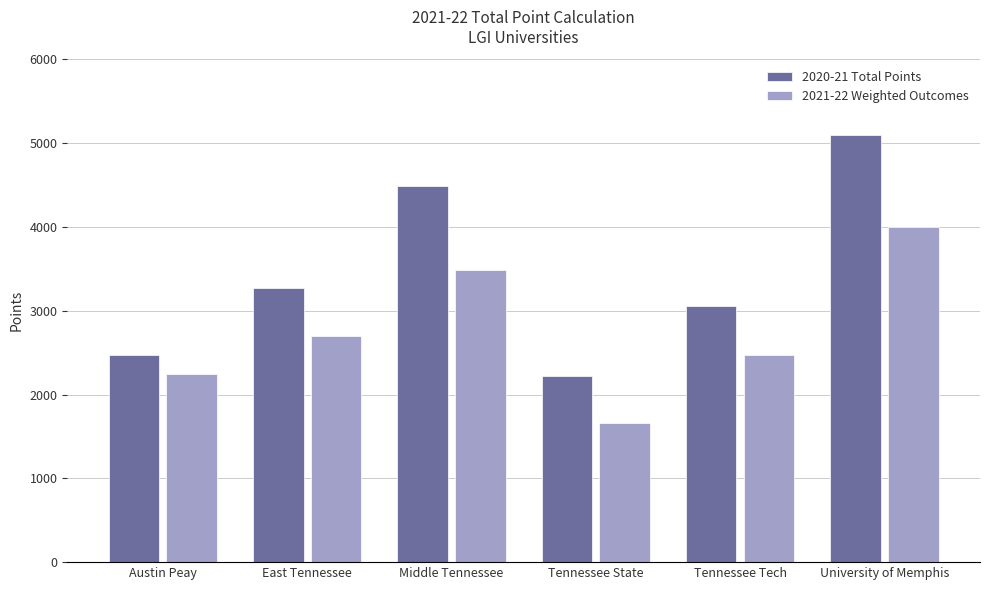

Reading left to right, list all the values displayed in this chart.

2020-21 Total Points: Austin Peay=2476.9	East Tennessee=3271.6	Middle Tennessee=4482.3	Tennessee State=2224.7	Tennessee Tech=3058.6	University of Memphis=5096.0
2021-22 Weighted Outcomes: Austin Peay=2244.2	East Tennessee=2699.5	Middle Tennessee=3490.3	Tennessee State=1658.8	Tennessee Tech=2477.0	University of Memphis=4001.1